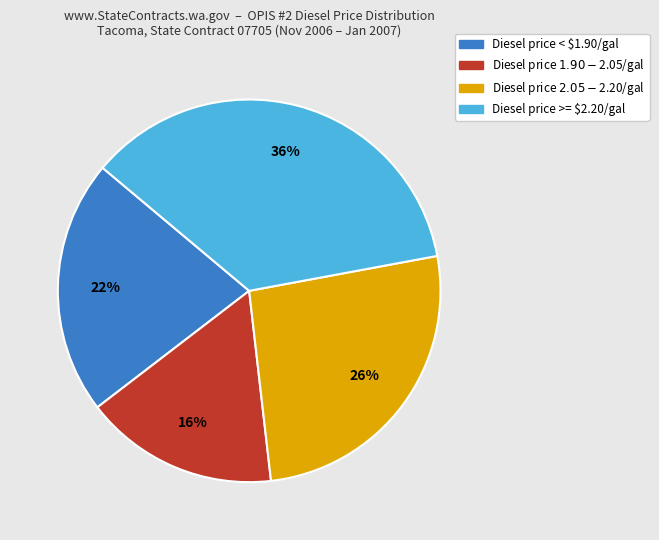

To the nearest percent, what is the difference between the largest and smallest slice percentages?

20%